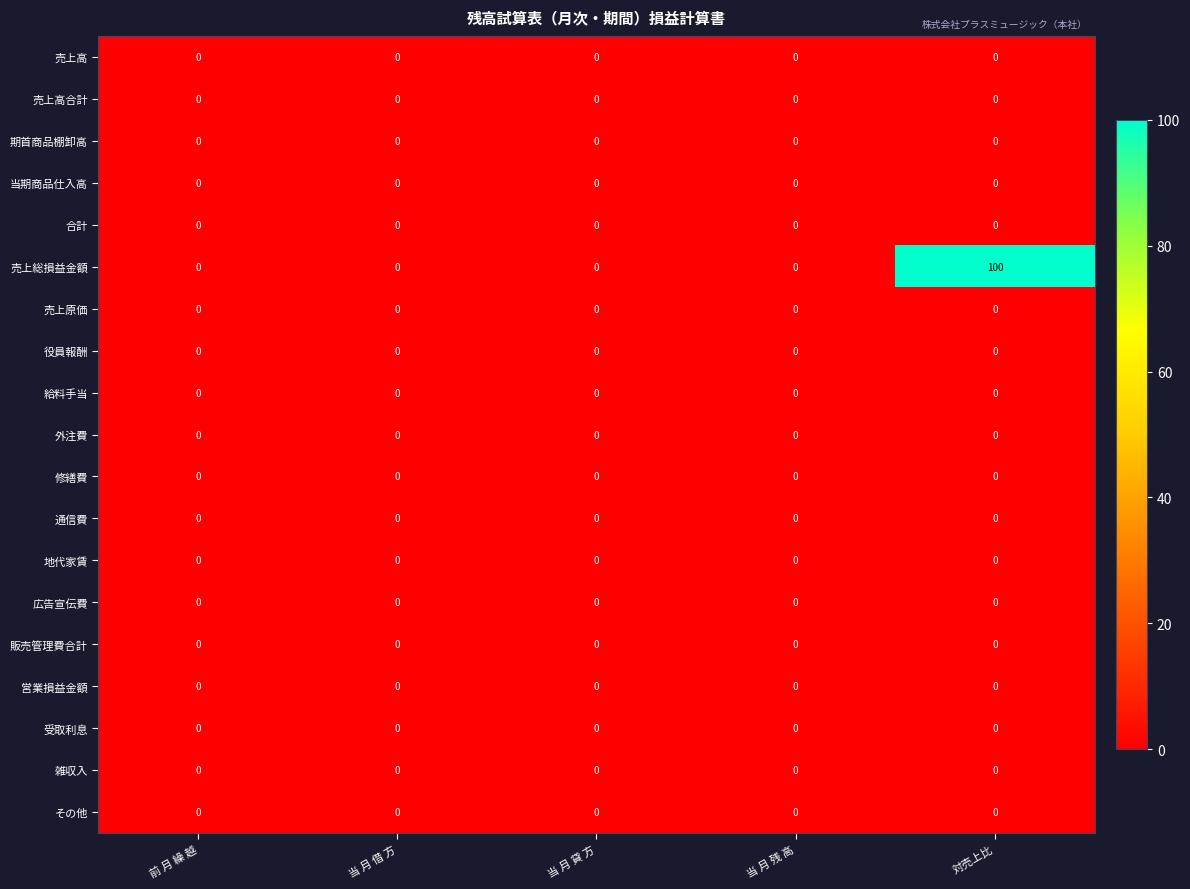

Is it true that 営業損益金額 equals 0 at 当 月 借 方?

True